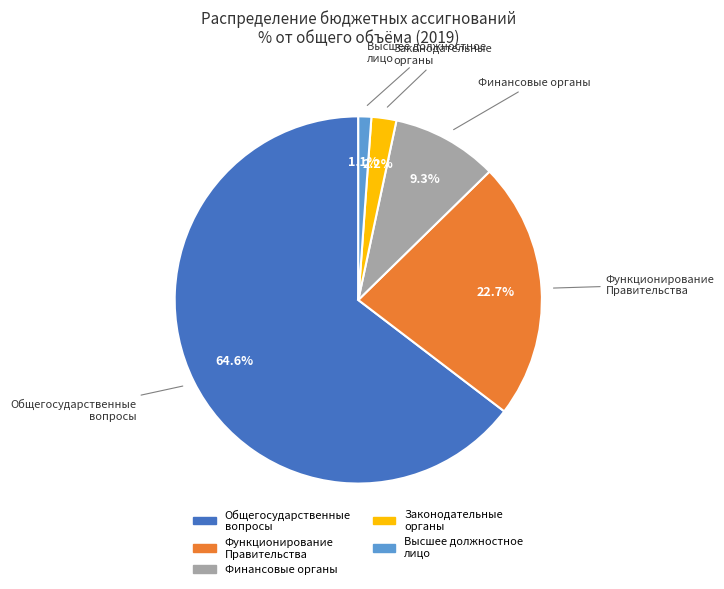

Count the number of slices in the pie.

5